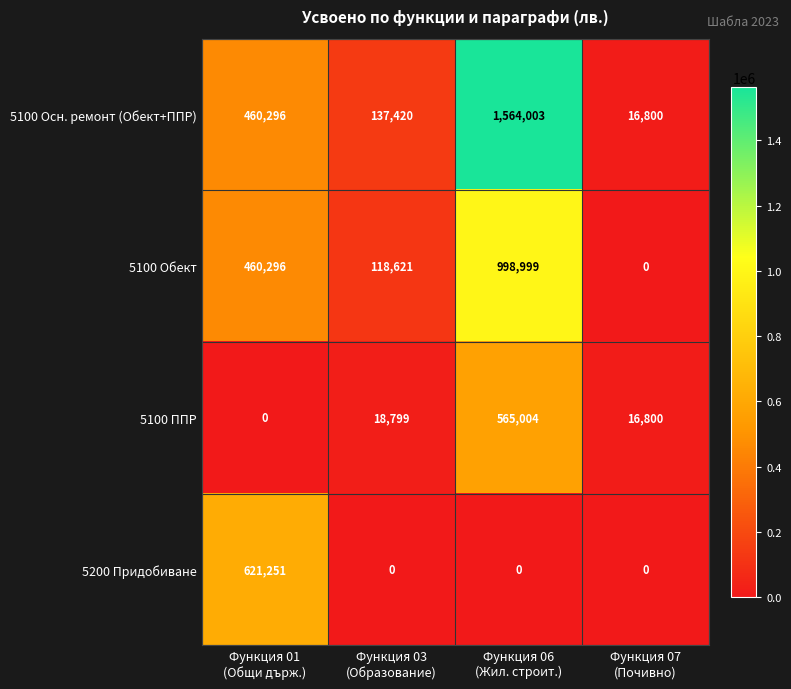

Count the number of categories in the chart.

4